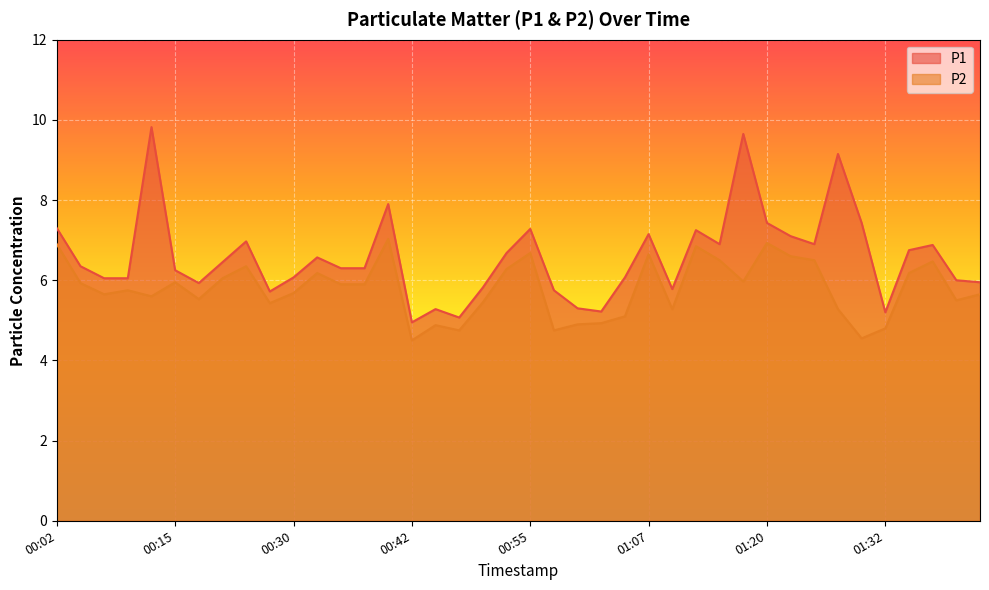

Reading right to left, what are all the values shown in this chart?

P1: 01:42=6.0	01:40=6.0	01:37=6.9	01:35=6.8	01:32=5.2	01:30=7.4	01:27=9.2	01:25=6.9	01:22=7.1	01:20=7.4	01:17=9.7	01:15=6.9	01:12=7.2	01:10=5.8	01:07=7.2	01:05=6.1	01:02=5.2	01:00=5.3	00:57=5.8	00:55=7.3	00:52=6.7	00:50=5.8	00:47=5.1	00:45=5.3	00:42=5.0	00:40=7.9	00:37=6.3	00:35=6.3	00:32=6.6	00:30=6.1	00:27=5.7	00:25=7.0	00:22=6.5	00:20=5.9	00:15=6.2	00:12=9.8	00:10=6.0	00:07=6.0	00:05=6.3	00:02=7.3
P2: 01:42=5.7	01:40=5.5	01:37=6.5	01:35=6.2	01:32=4.8	01:30=4.5	01:27=5.3	01:25=6.5	01:22=6.6	01:20=6.9	01:17=6.0	01:15=6.5	01:12=6.8	01:10=5.3	01:07=6.7	01:05=5.1	01:02=4.9	01:00=4.9	00:57=4.8	00:55=6.7	00:52=6.3	00:50=5.5	00:47=4.8	00:45=4.9	00:42=4.5	00:40=7.0	00:37=5.9	00:35=5.9	00:32=6.2	00:30=5.7	00:27=5.4	00:25=6.3	00:22=6.0	00:20=5.5	00:15=6.0	00:12=5.6	00:10=5.8	00:07=5.7	00:05=5.9	00:02=6.9